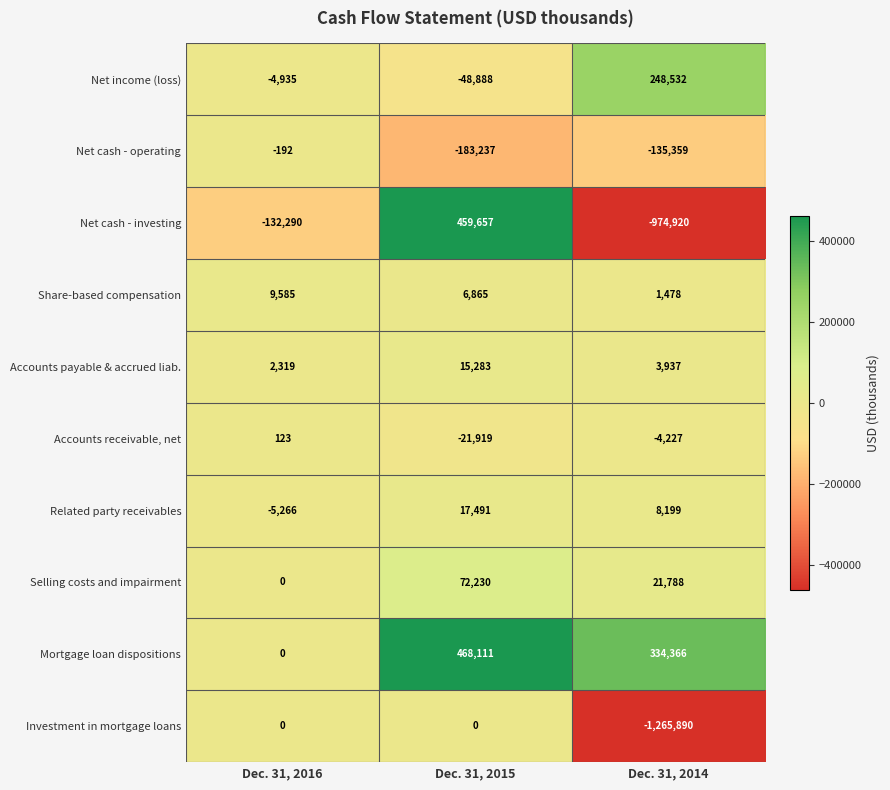

How many data points does each series have?

3